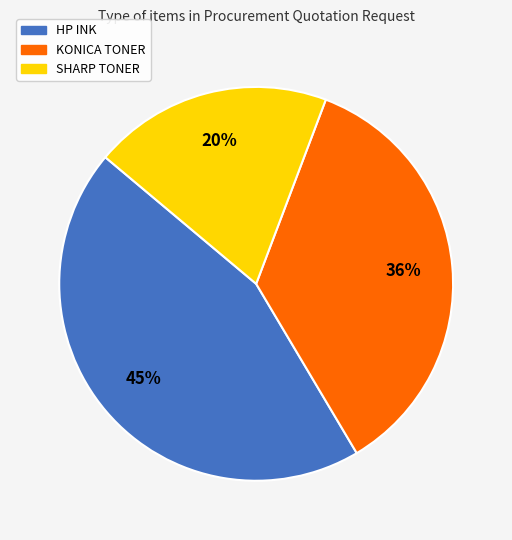

What percentage is the KONICA TONER slice, to the nearest percent?

36%